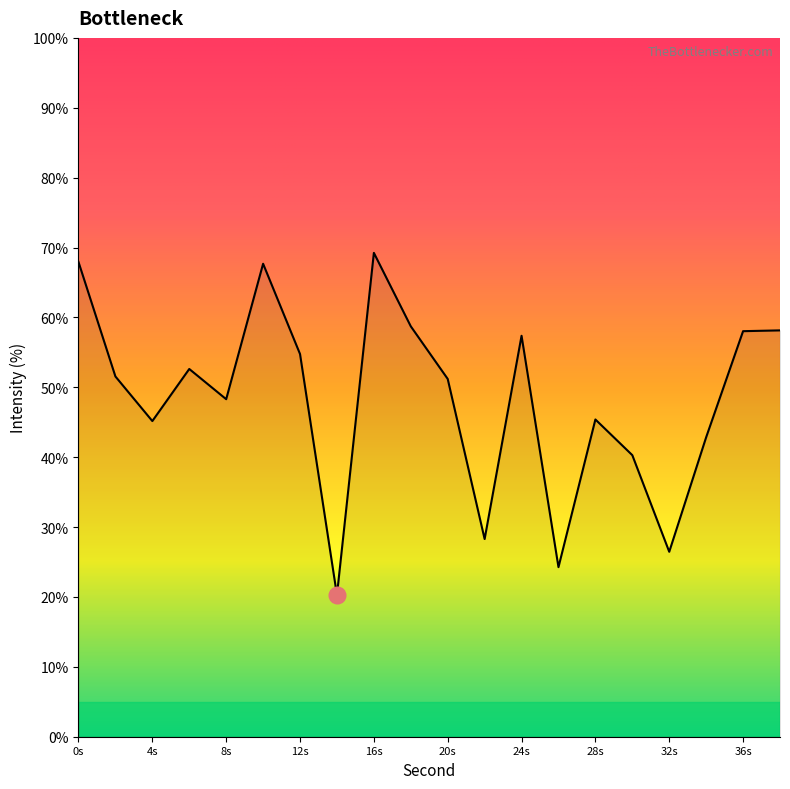

What is the maximum value shown in the chart?

69.2